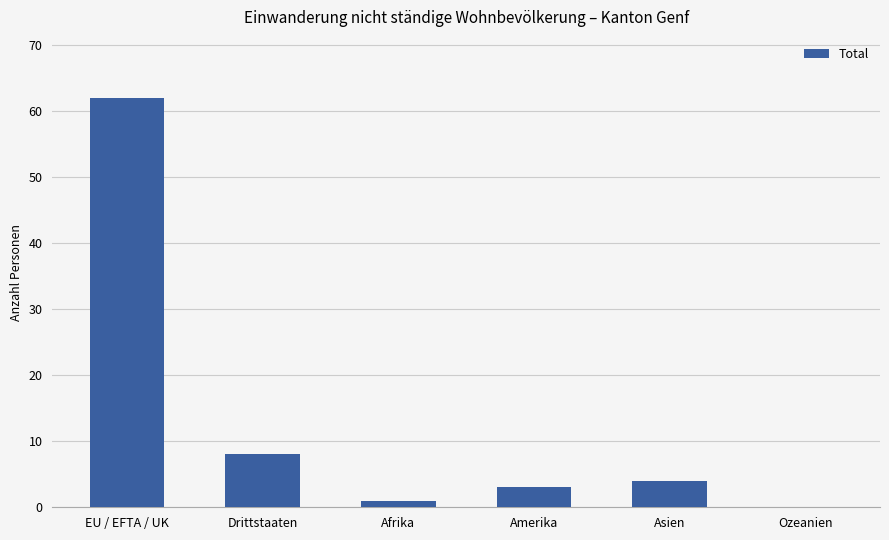

True or false: the data shows 8 at Drittstaaten.

True